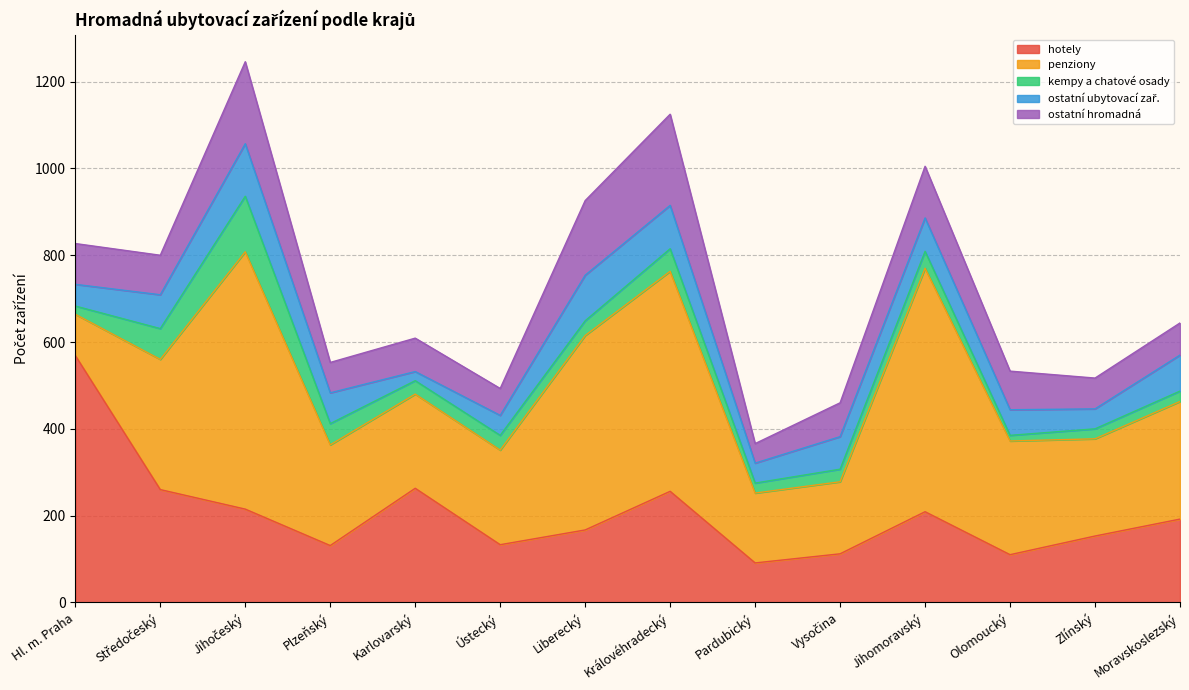

Is the value of hotely at Ústecký greater than the value of ostatni at Moravskoslezský?

Yes